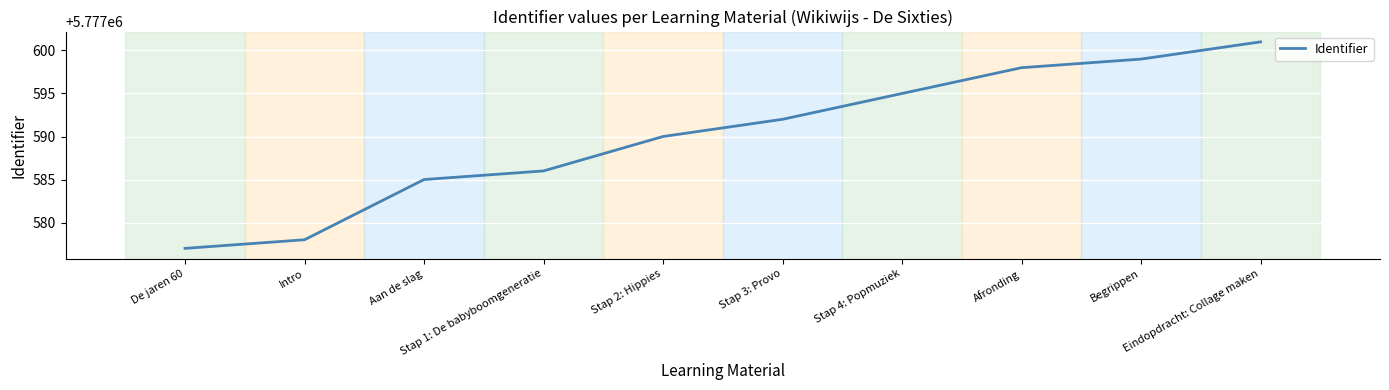

What position from the right is Stap 4: Popmuziek?

4